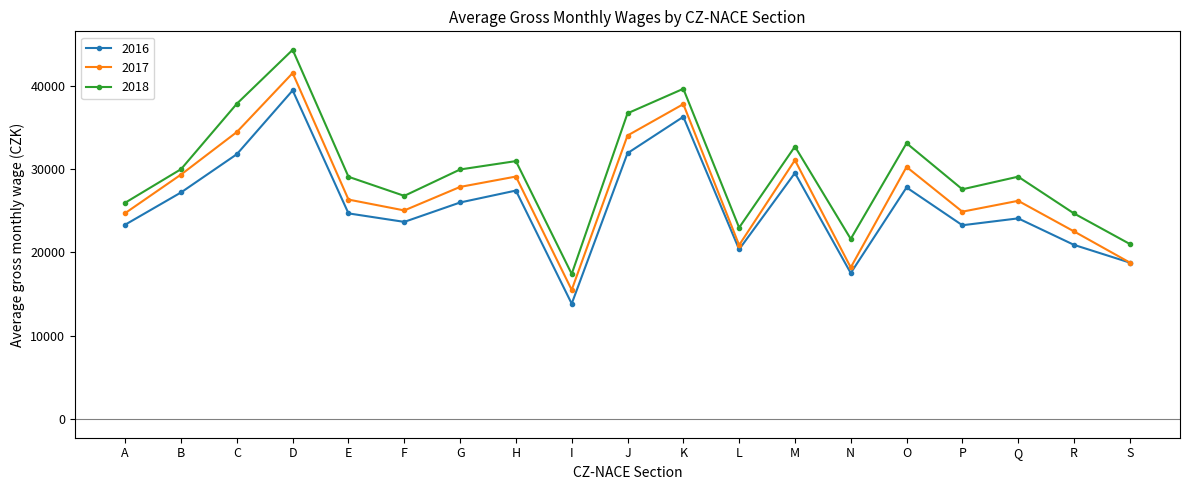

What is the total value across all series at F?

75463